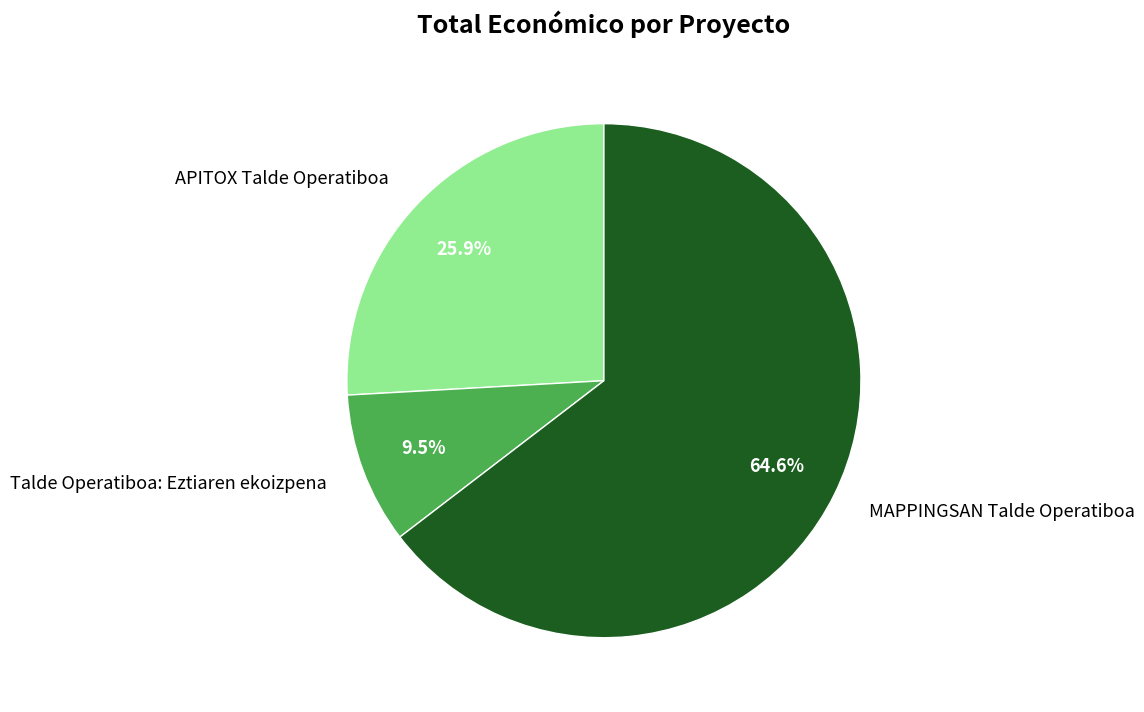

True or false: APITOX Talde Operatiboa accounts for 11% of the total.

False